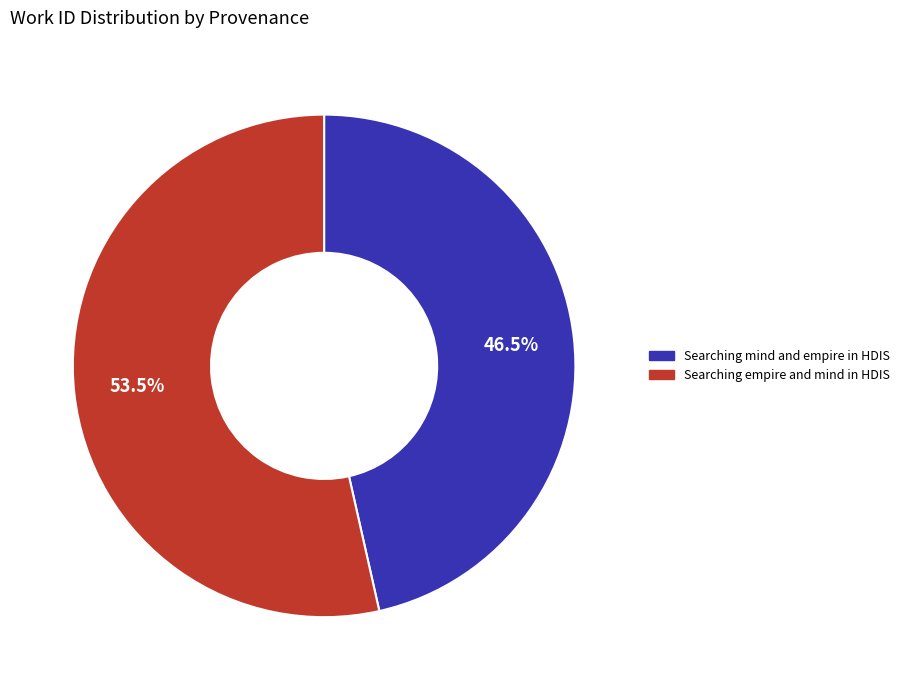

Do Searching mind and empire in HDIS and Searching empire and mind in HDIS together represent more than half of the pie?

Yes